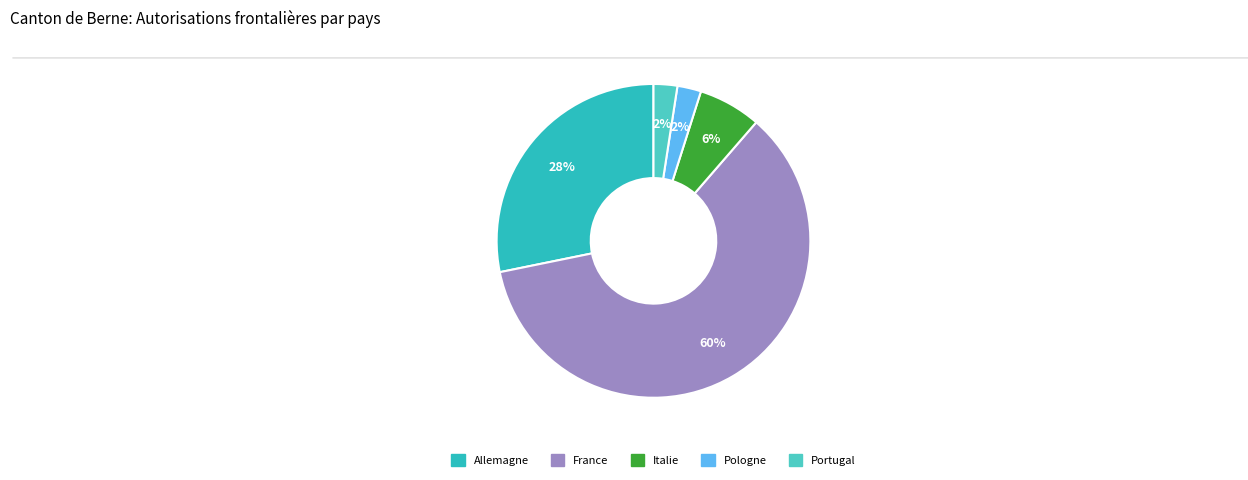

True or false: Allemagne accounts for 28% of the total.

True